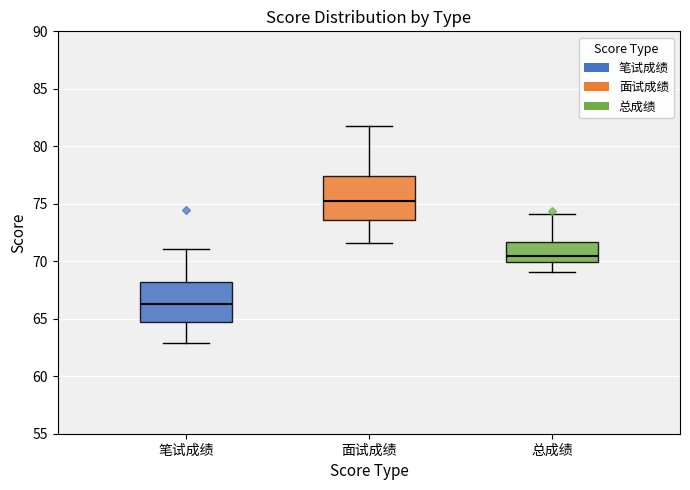

Reading left to right, transcribe this box plot: for each box, give where its median line is, the range the box spans, and where its two whiskers end, as read against the y-axis. The values are not printed on the chart, so give them approximately, as read against the axis.

笔试成绩: median 66.5, box 64.5 to 68.0, whiskers 63.0 to 71.0
面试成绩: median 75.0, box 73.5 to 77.5, whiskers 71.5 to 82.0
总成绩: median 70.5, box 70.0 to 71.5, whiskers 69.0 to 74.0